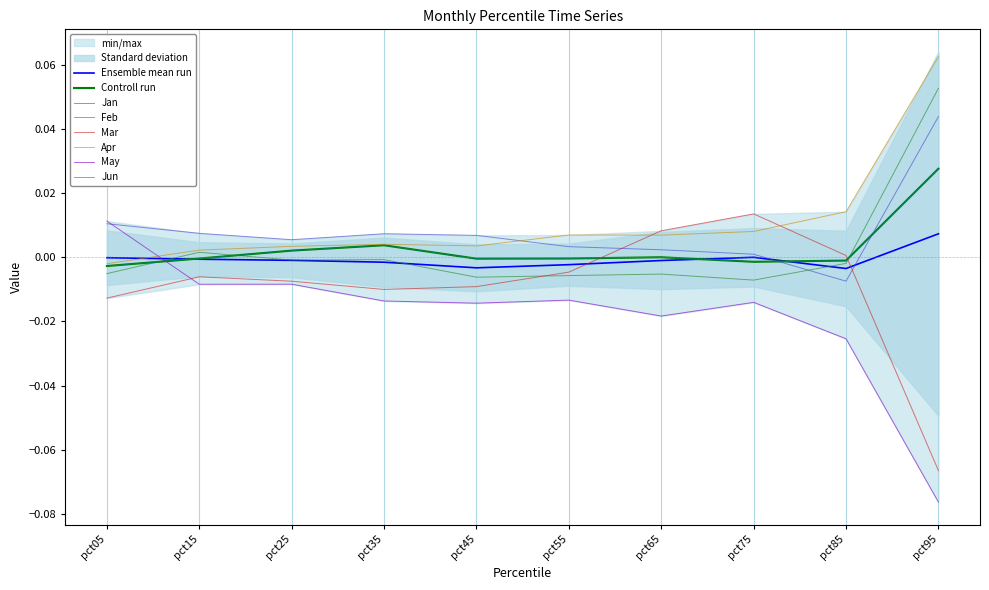

How many lines are shown in the chart?

6